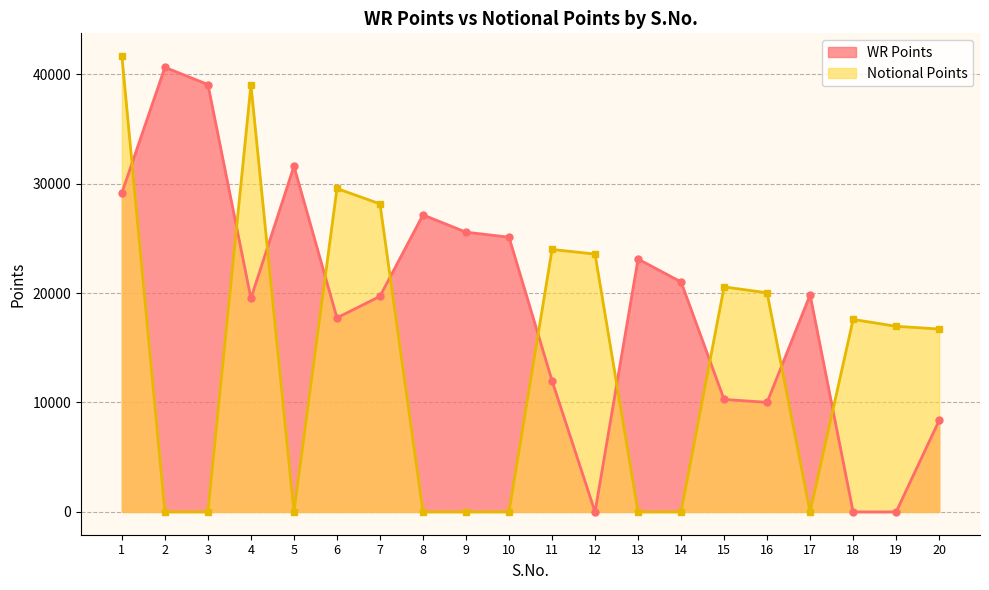

After their last crossing, which series has the higher values: WR Points or Notional Points?

Notional Points